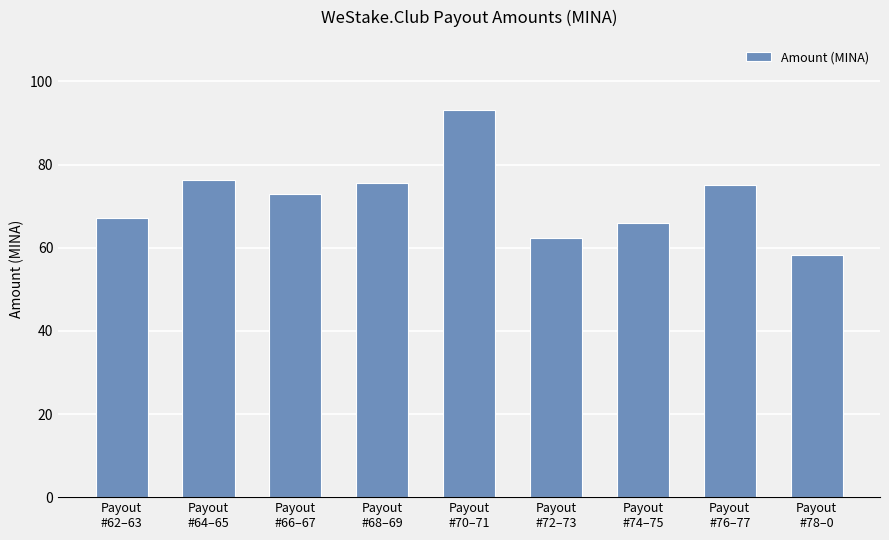

How many series are shown in this chart?

1